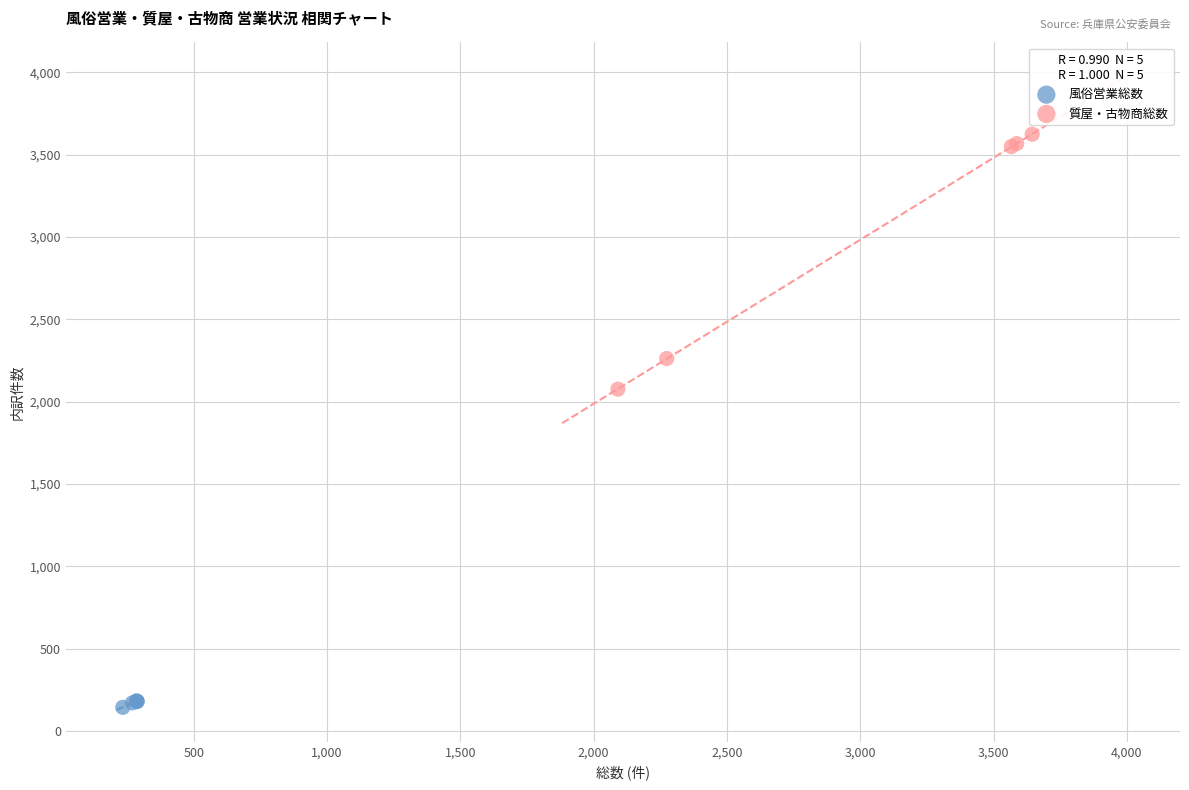

Which series reaches the maximum Y coordinate?

質屋・古物商総数